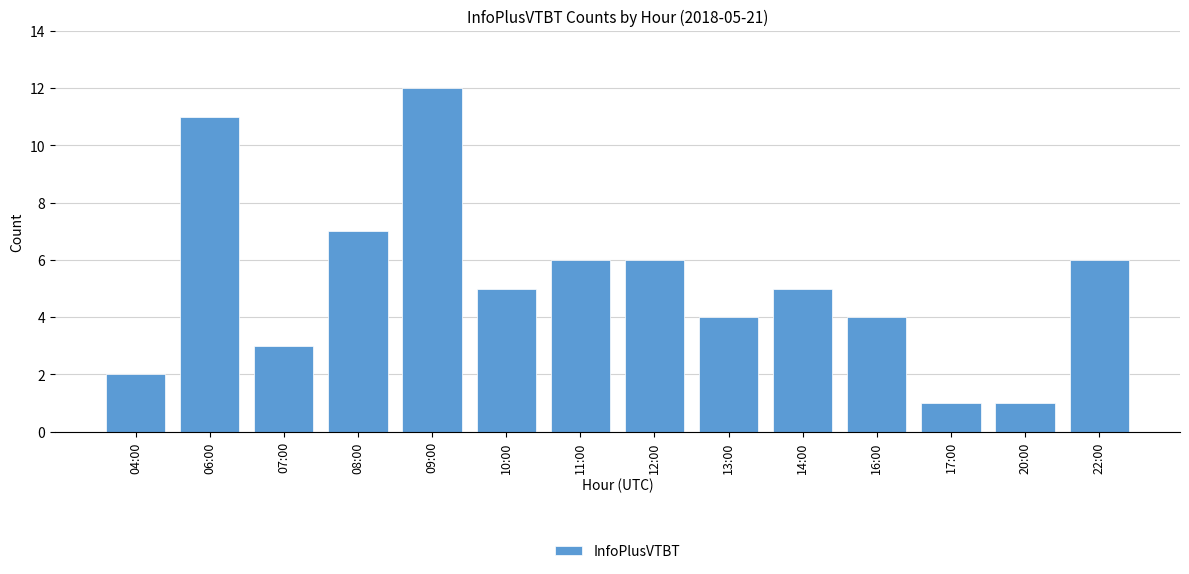

What is the ratio of the value at 09:00 to the value at 11:00?

2.0